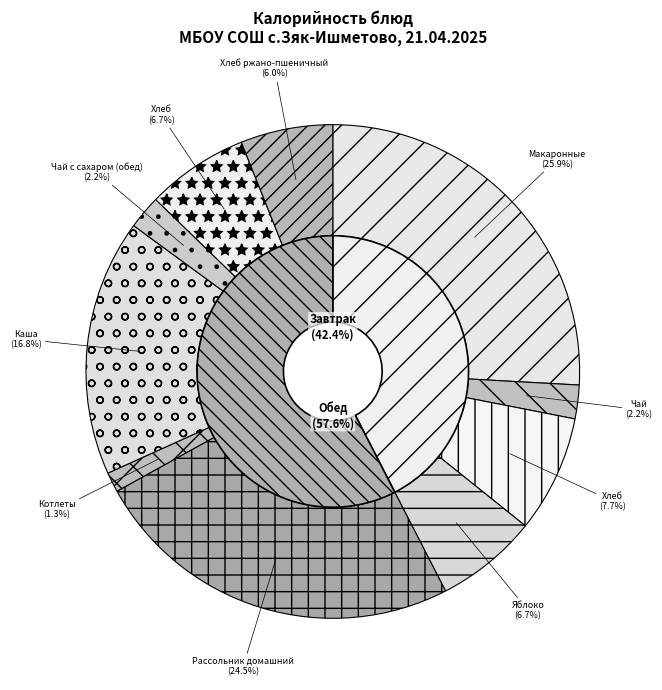

The Чай с сахаром (обед) slice represents 16% of the pie. True or false?

False